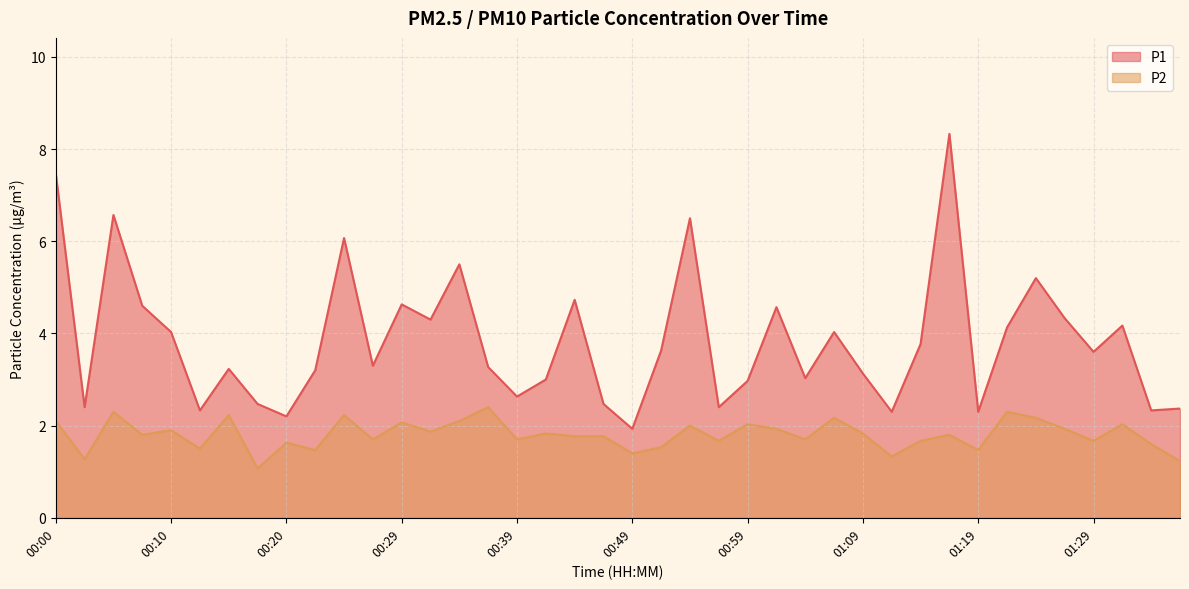

How many categories are shown in the chart?

40